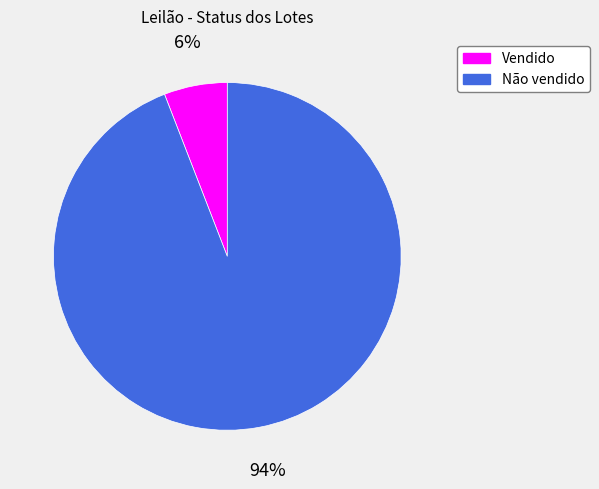

Rank the categories by value from lowest to highest.

Vendido, Não vendido